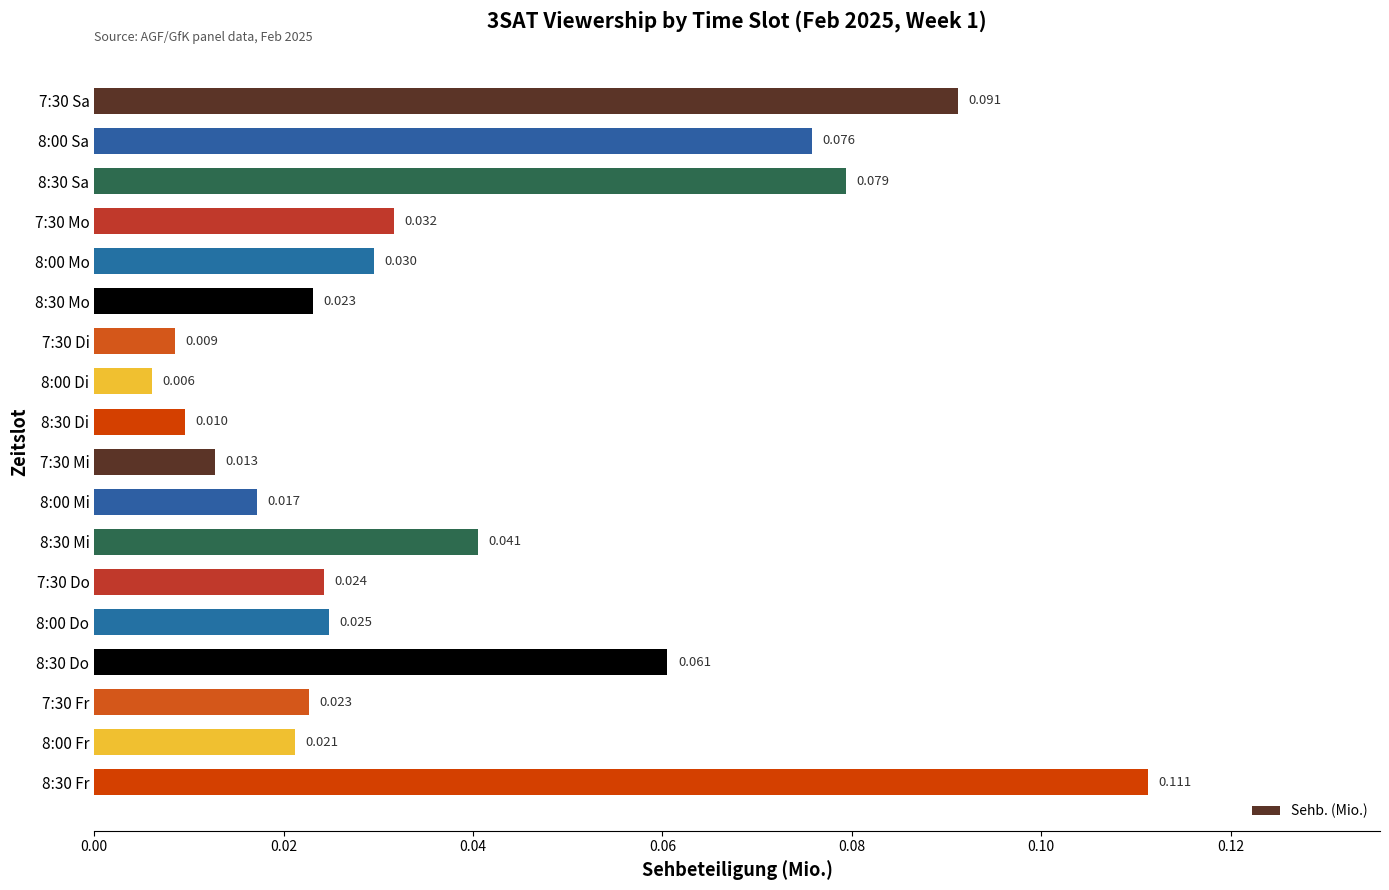

How many bars are there in total?

18